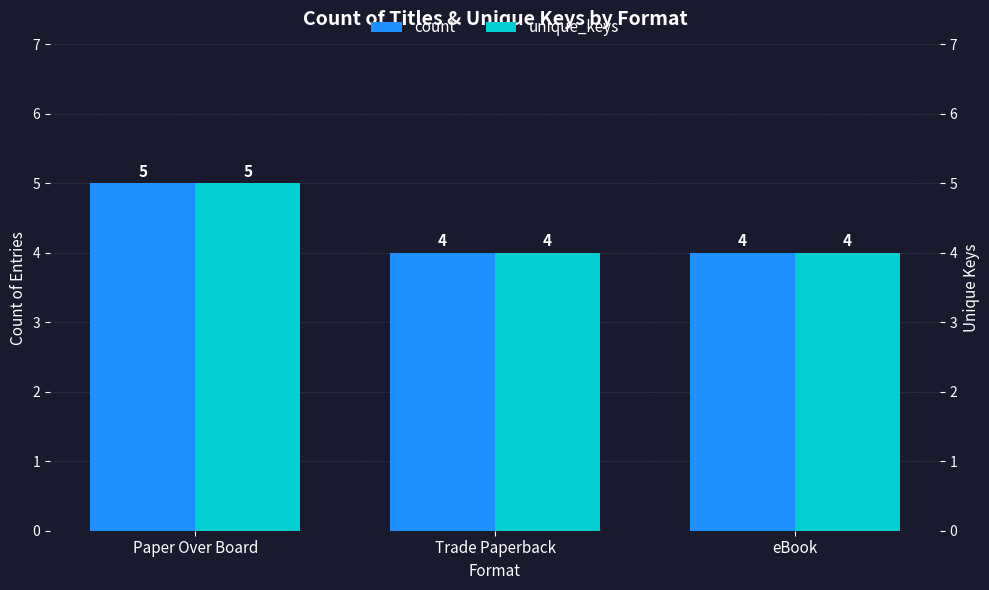

What is the average value of the count series?

4